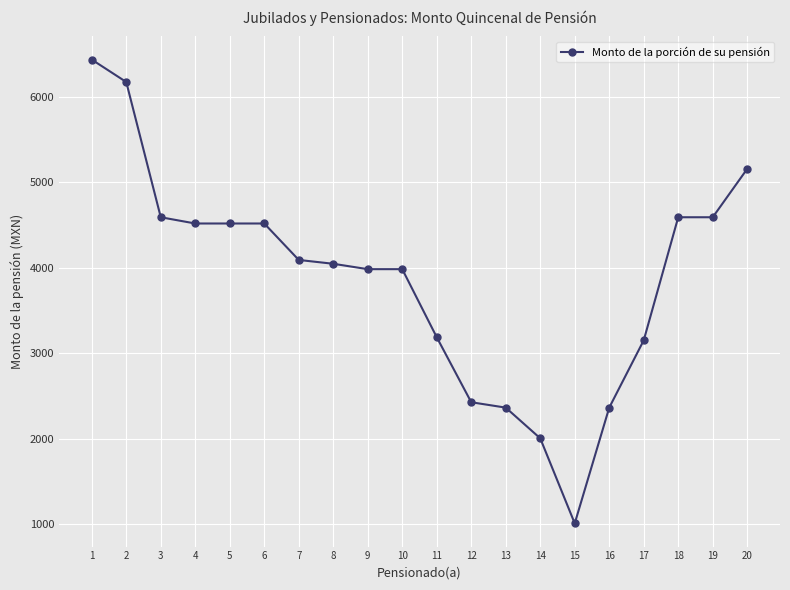

The value at 8 is 4045.5. True or false?

True